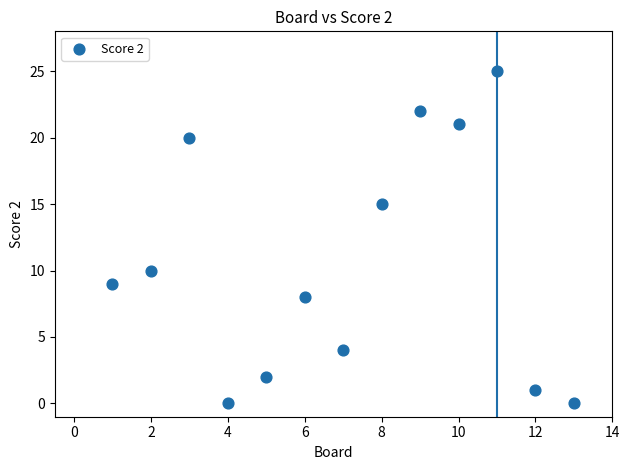

What Y value in the scatter plot is closest to 12?

10